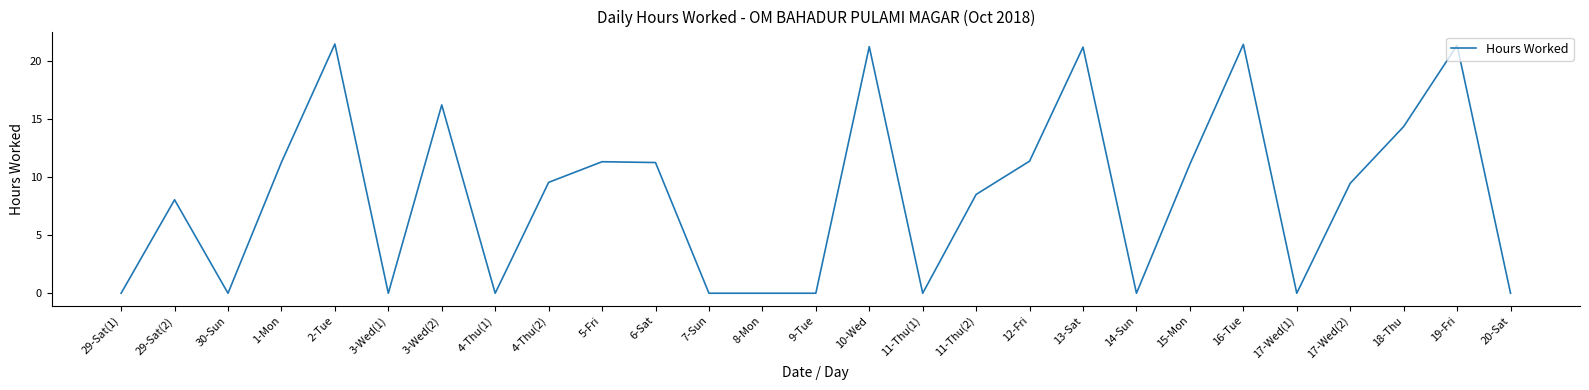

What value does the data have at 15-Mon?

11.1